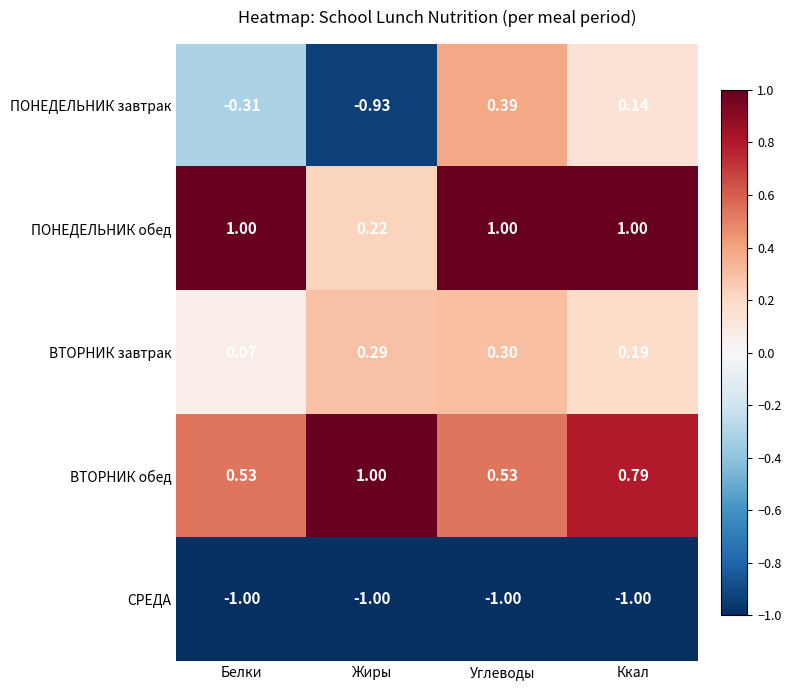

At Белки, list the series in order from smallest to largest.

СРЕДА, ПОНЕДЕЛЬНИК завтрак, ВТОРНИК завтрак, ВТОРНИК обед, ПОНЕДЕЛЬНИК обед